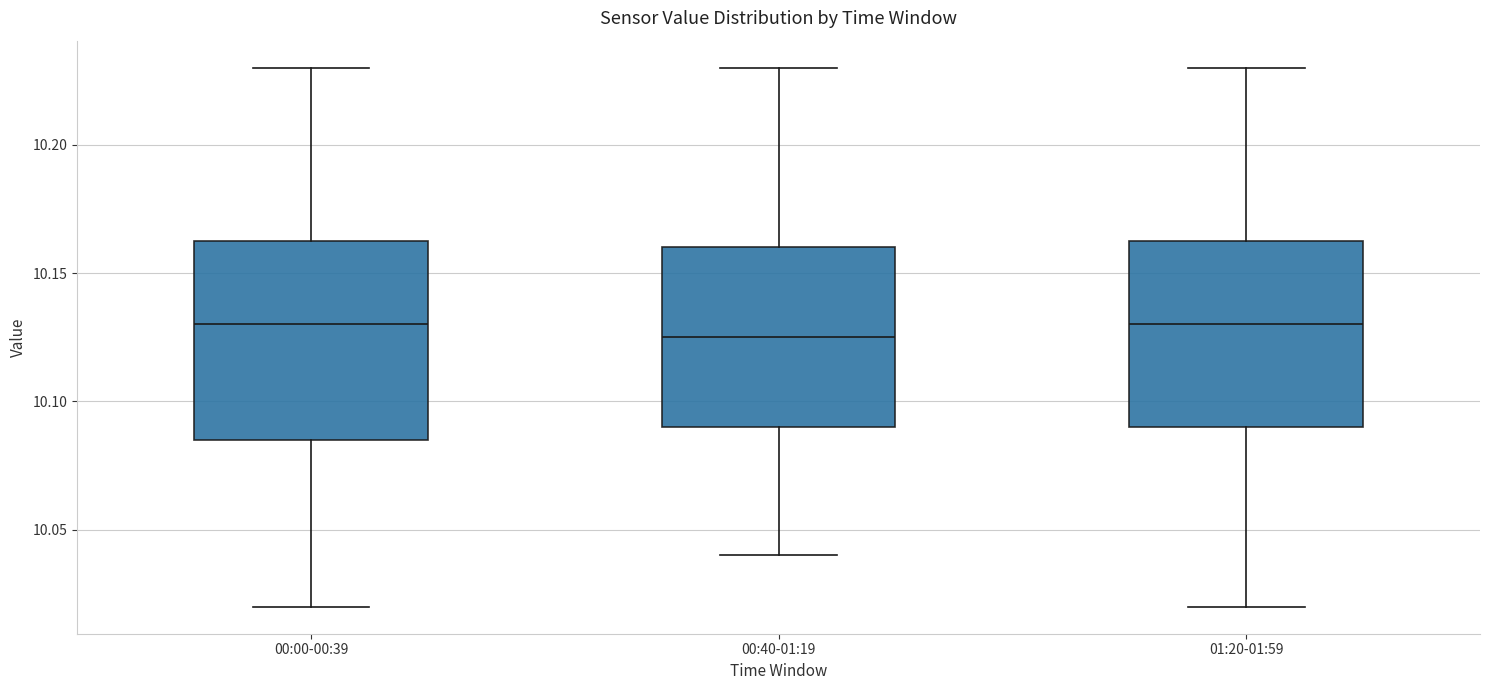

Reading left to right, transcribe this box plot: for each box, give where its median line is, the range the box spans, and where its two whiskers end, as read against the y-axis. The values are not printed on the chart, so give them approximately, as read against the axis.

00:00-00:39: median 10.130, box 10.085 to 10.165, whiskers 10.020 to 10.230
00:40-01:19: median 10.125, box 10.090 to 10.160, whiskers 10.040 to 10.230
01:20-01:59: median 10.130, box 10.090 to 10.165, whiskers 10.020 to 10.230